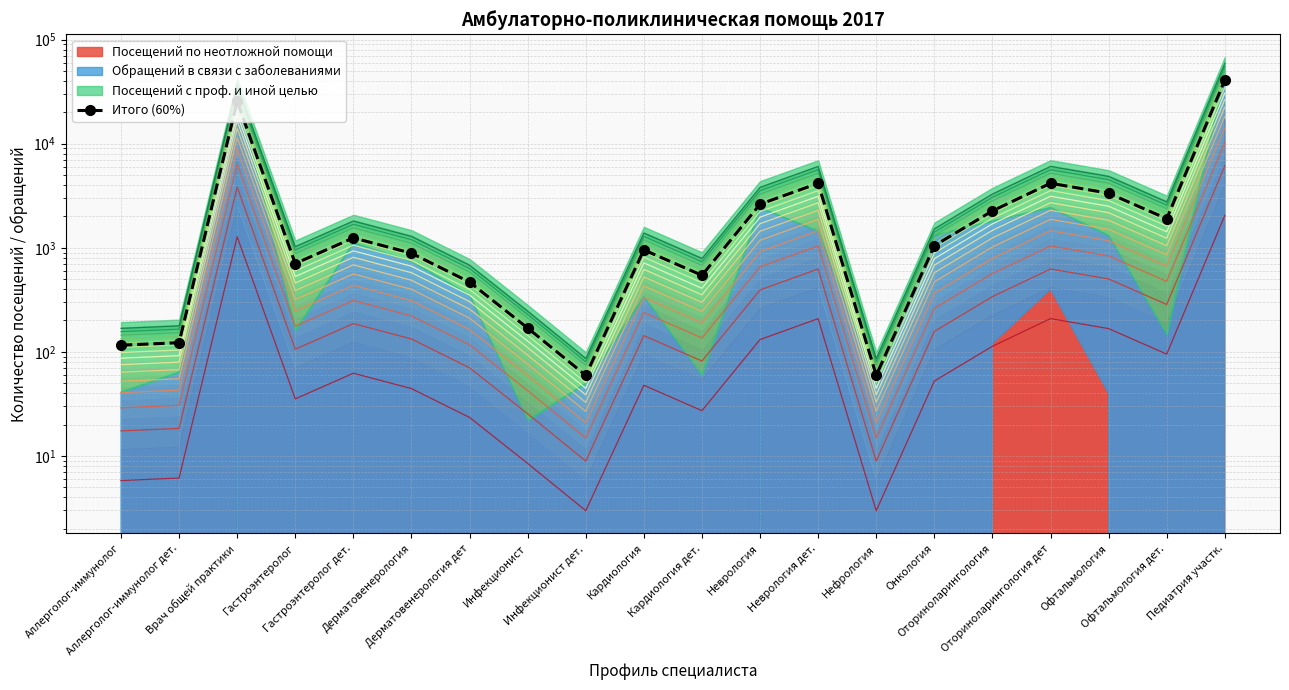

What is the approximate value at Офтальмология дет.?

1901.4